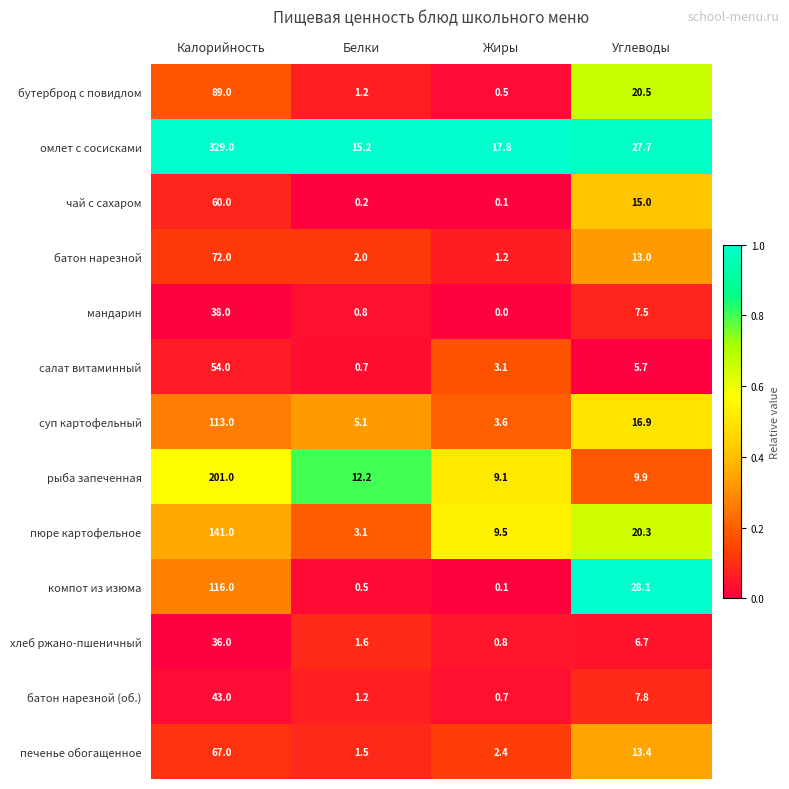

True or false: компот из изюма has a value of 0.5 at Белки.

True